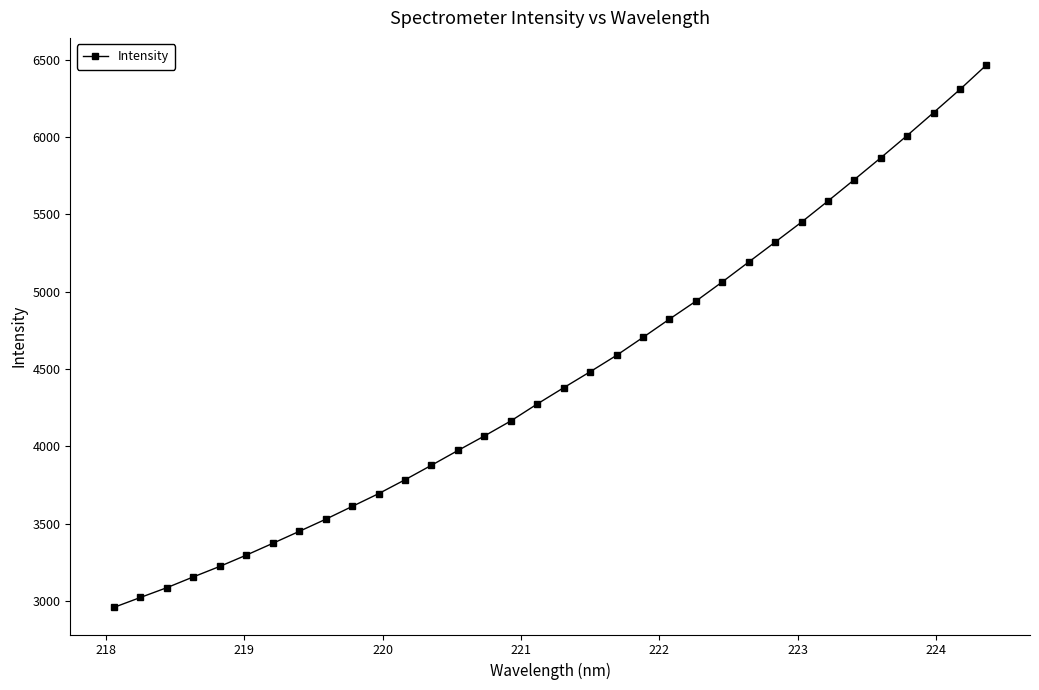

What is the minimum value shown in the chart?

2959.4